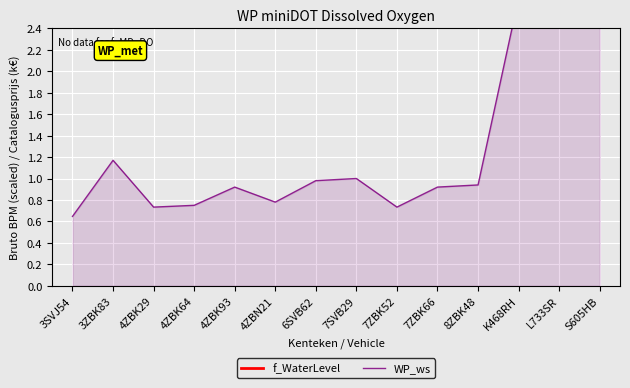

What is the label of the 13th point from the right?

3ZBK83